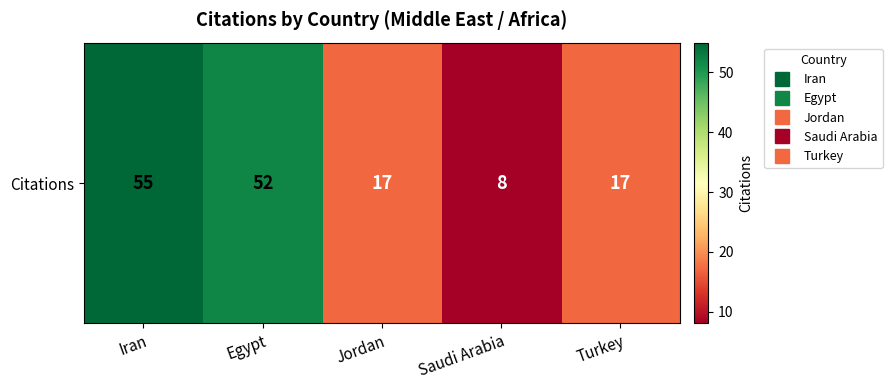

Approximately how many times larger is the value at Saudi Arabia compared to Jordan?

0.5